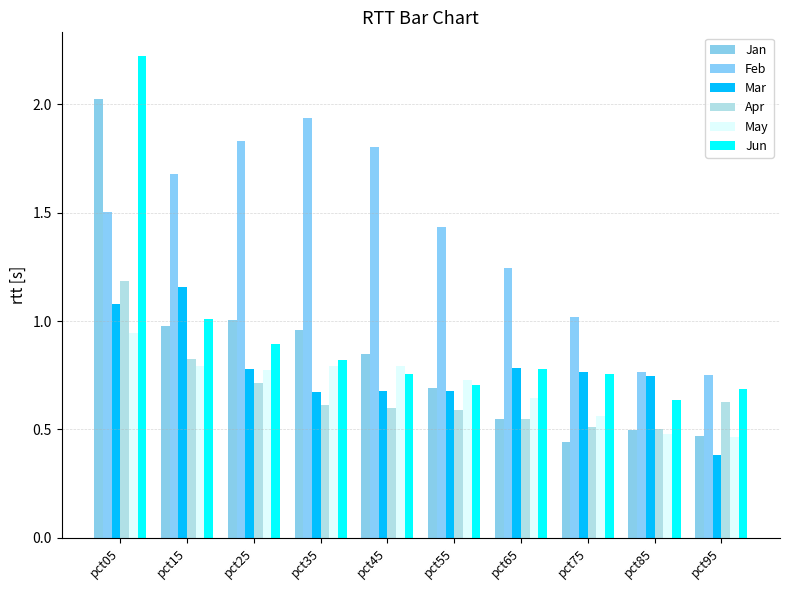

Are the bars horizontal?

No